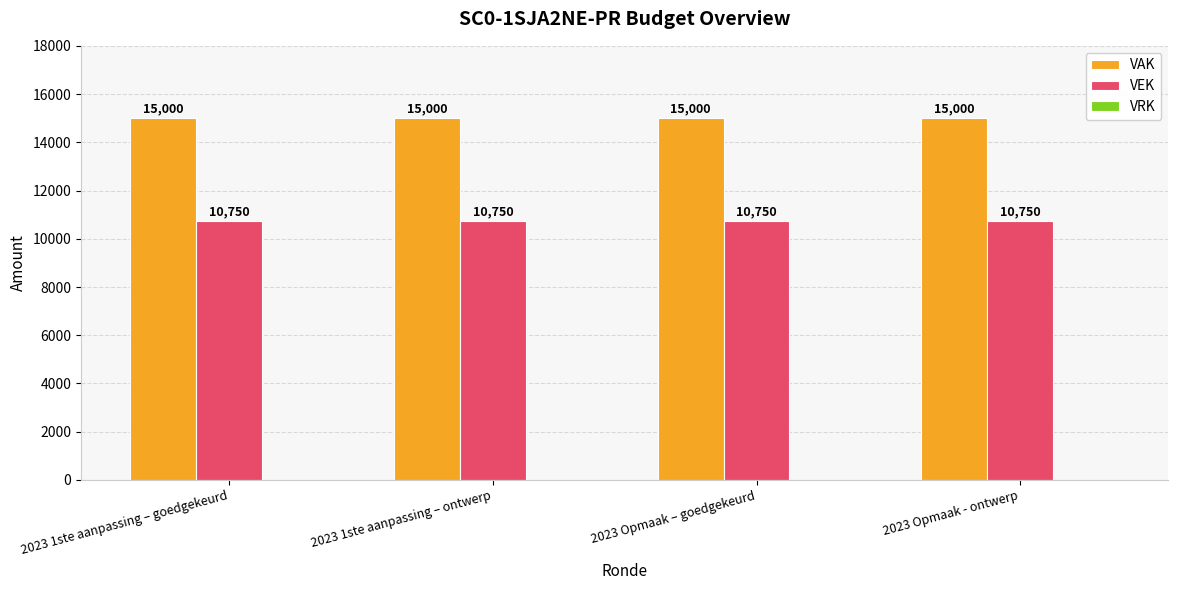

How many bars are there in each group?

2